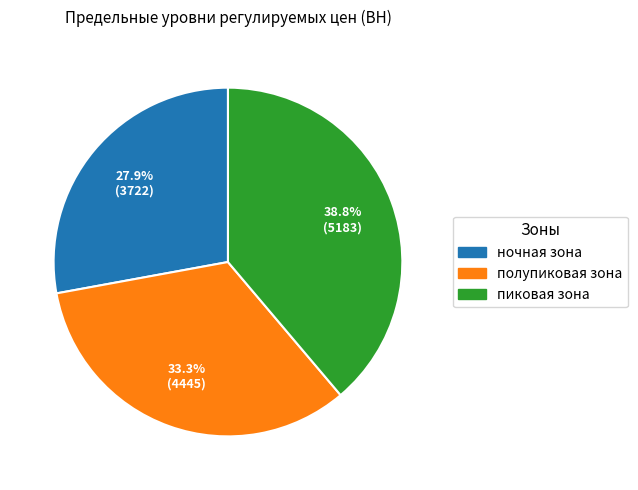

True or false: ночная зона accounts for 35% of the total.

False